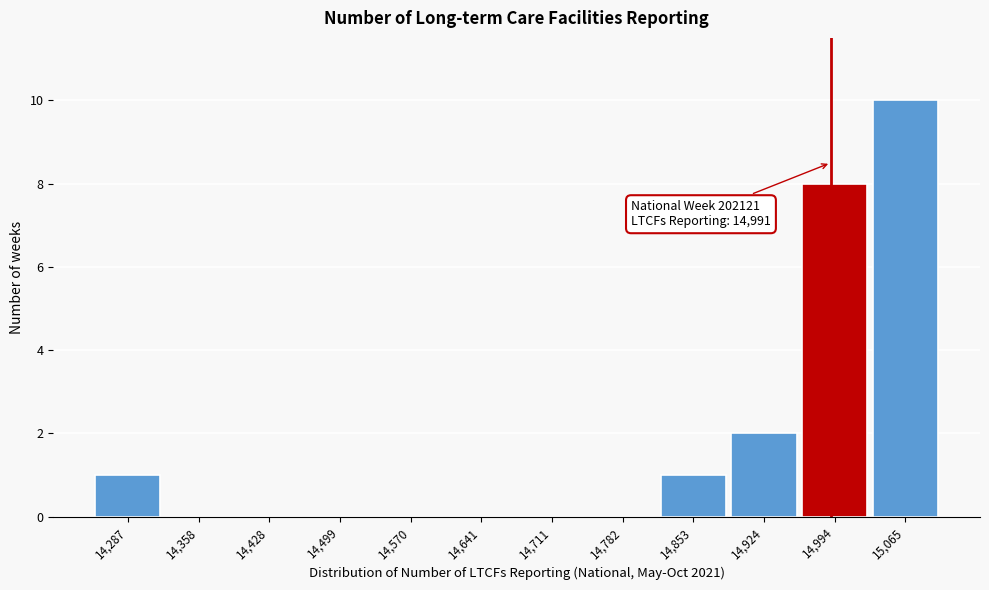

Which range on the x-axis has the tallest bar?

15030 to 15100